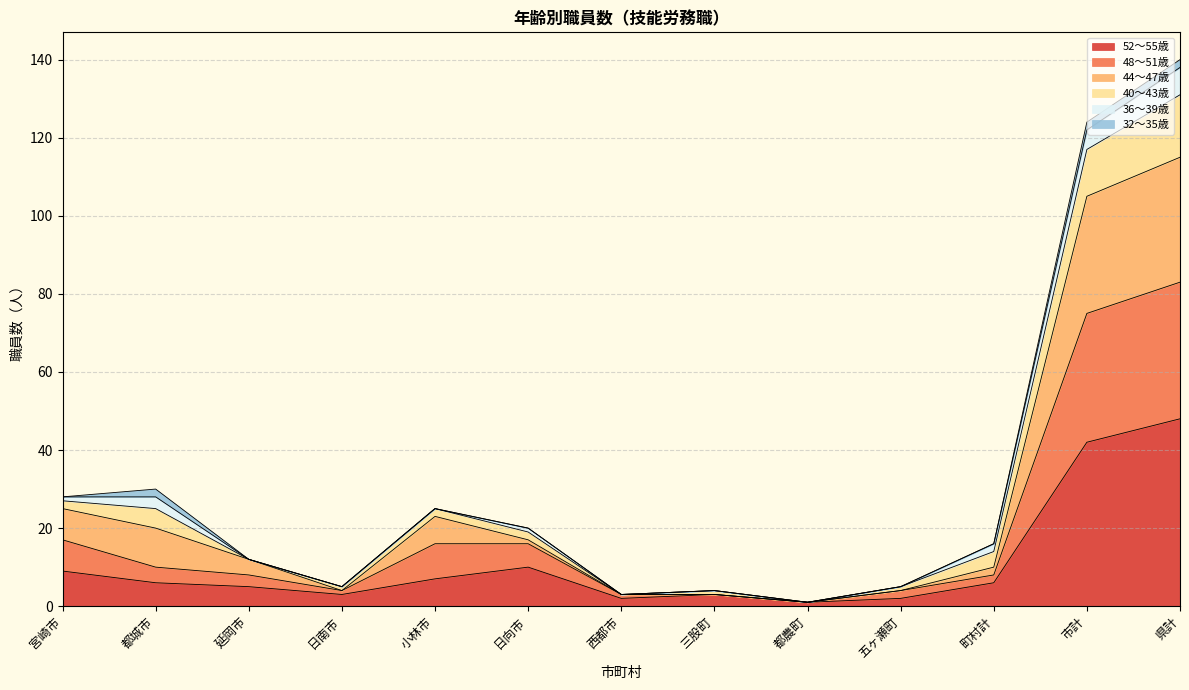

Rank the series at 都農町 from highest to lowest value.

52～55歳, 48～51歳, 44～47歳